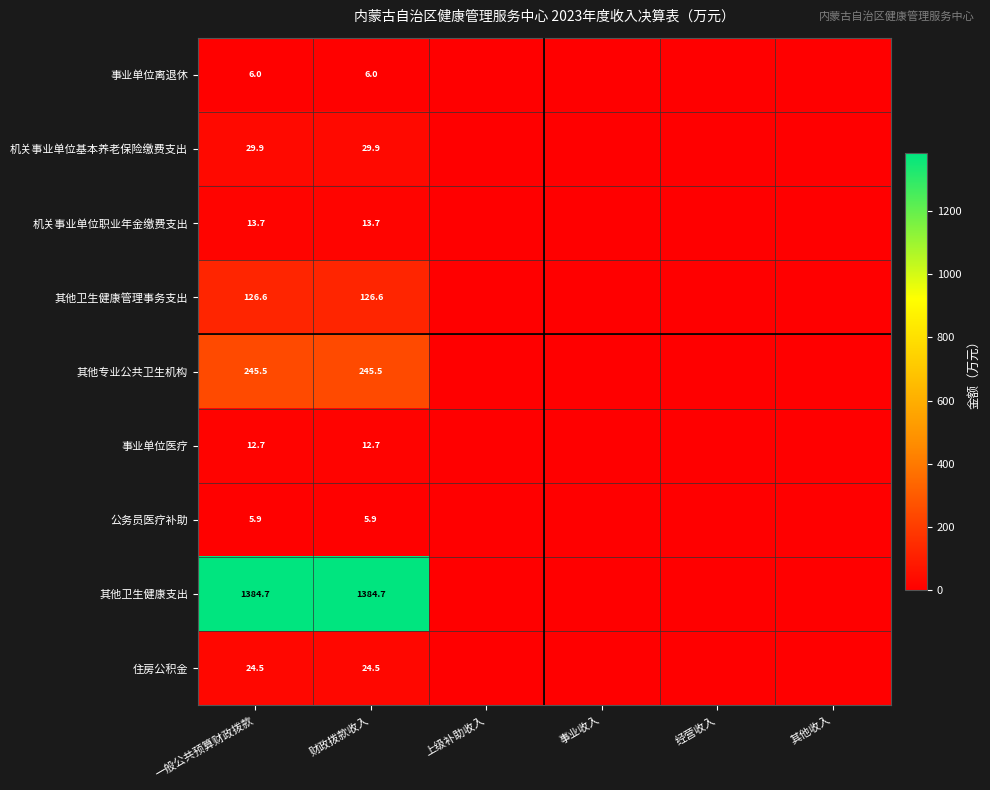

True or false: 事业单位离退休 has a value of 2.6 at 财政拨款收入.

False